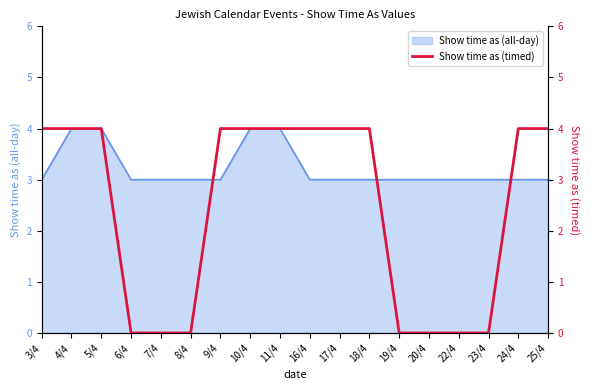

What is the label of the 15th point from the left?

22/4